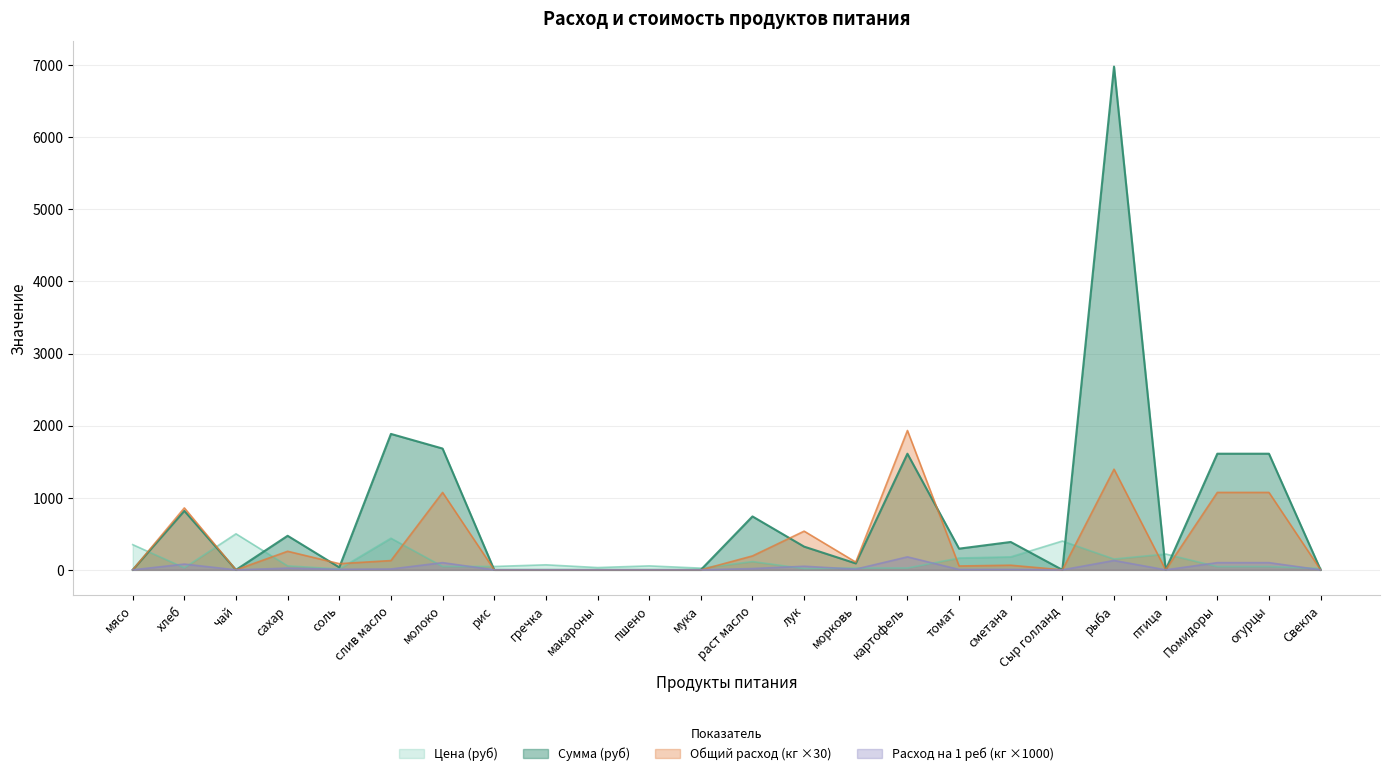

Where do Цена (руб) and Общий расход (кг) first cross each other?

мясо and хлеб